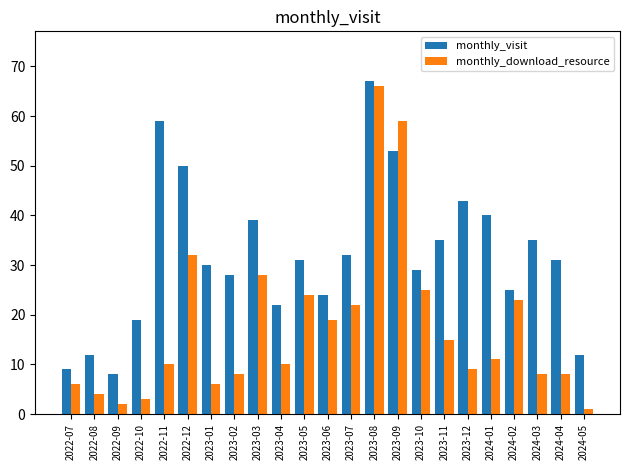

What is the label of the 10th bar from the left?

2023-04